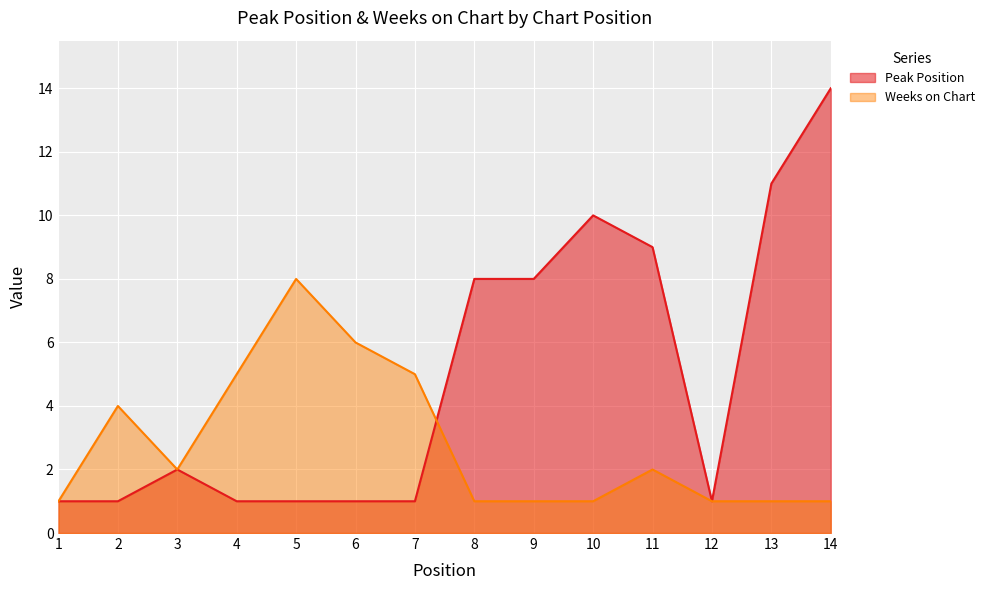

Which series has the largest total across all categories?

Peak Position